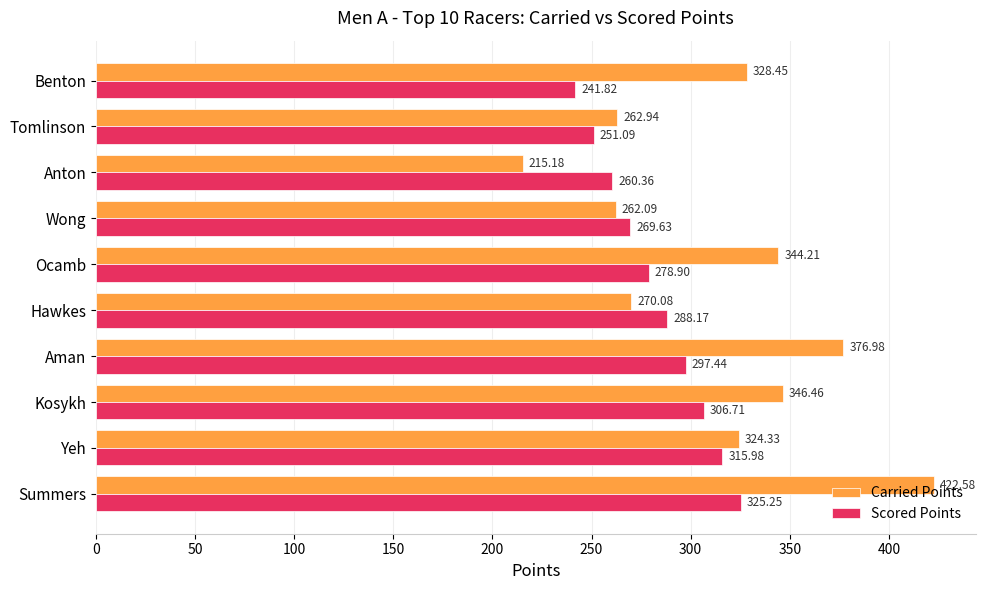

Which series changed the most between Wong and Aman?

Carried Points